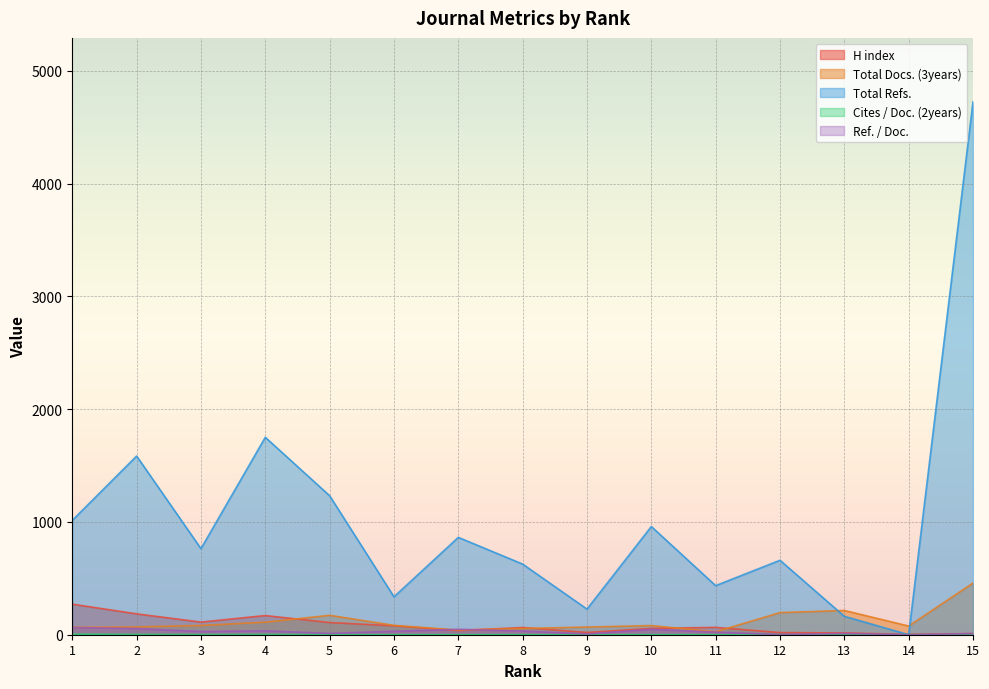

Count the number of data series in this chart.

5